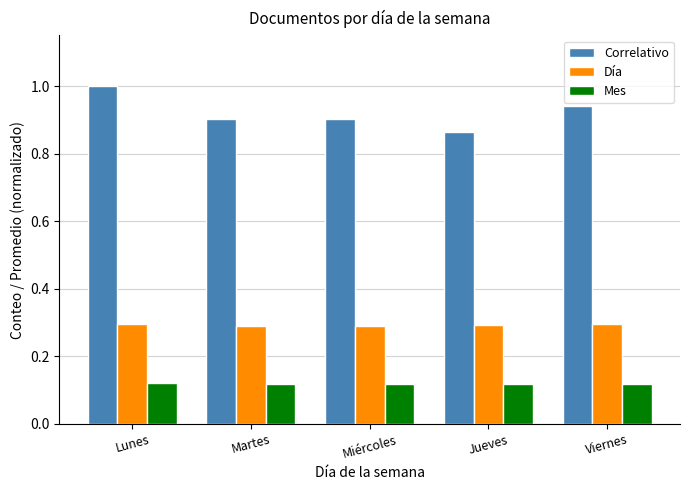

At which label does Correlativo reach its minimum?

Jueves